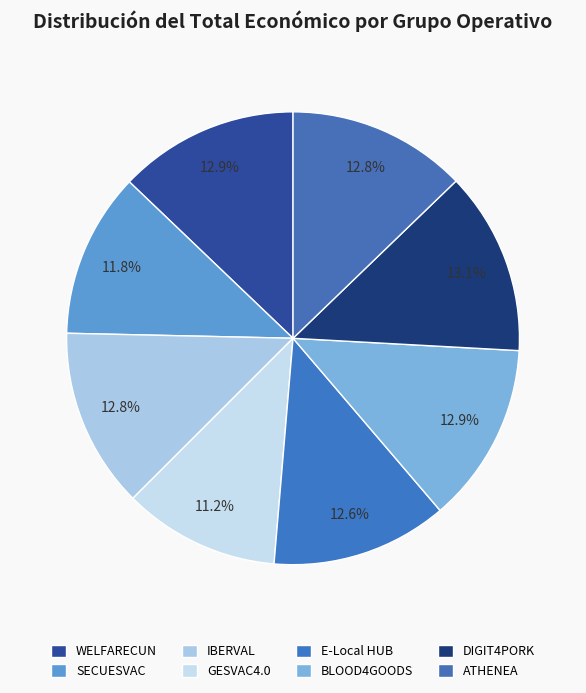

Which has a higher value, ATHENEA or GESVAC4.0?

ATHENEA